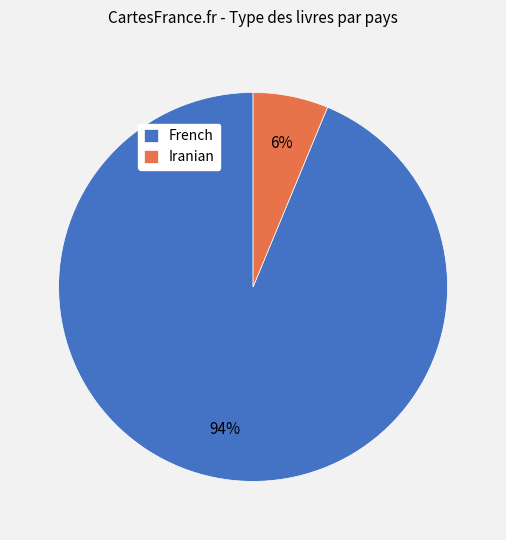

What percentage is the French slice, to the nearest percent?

94%